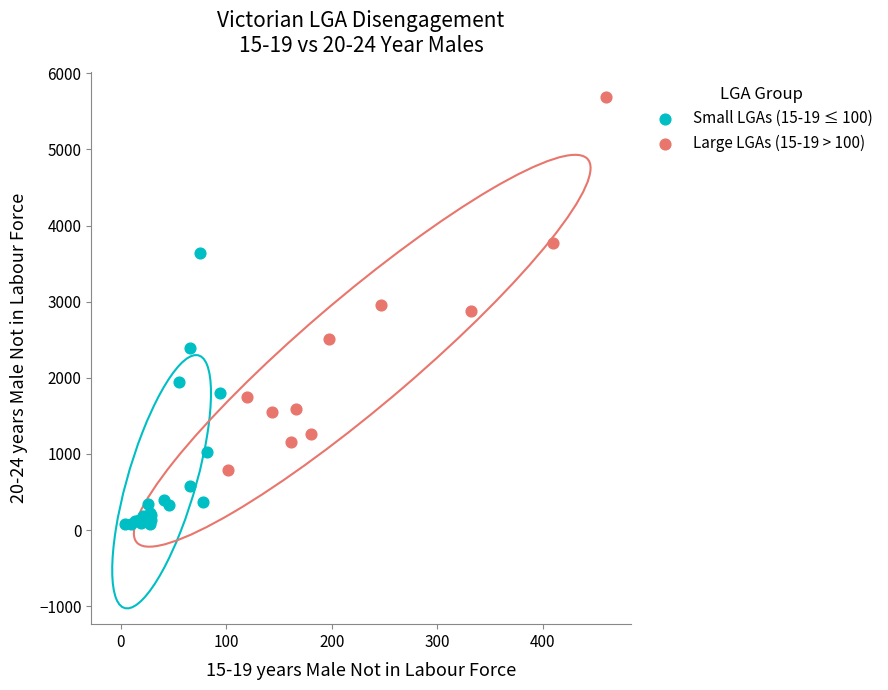

Which series has the widest spread of Y values?

Large LGAs (15-19 > 100)